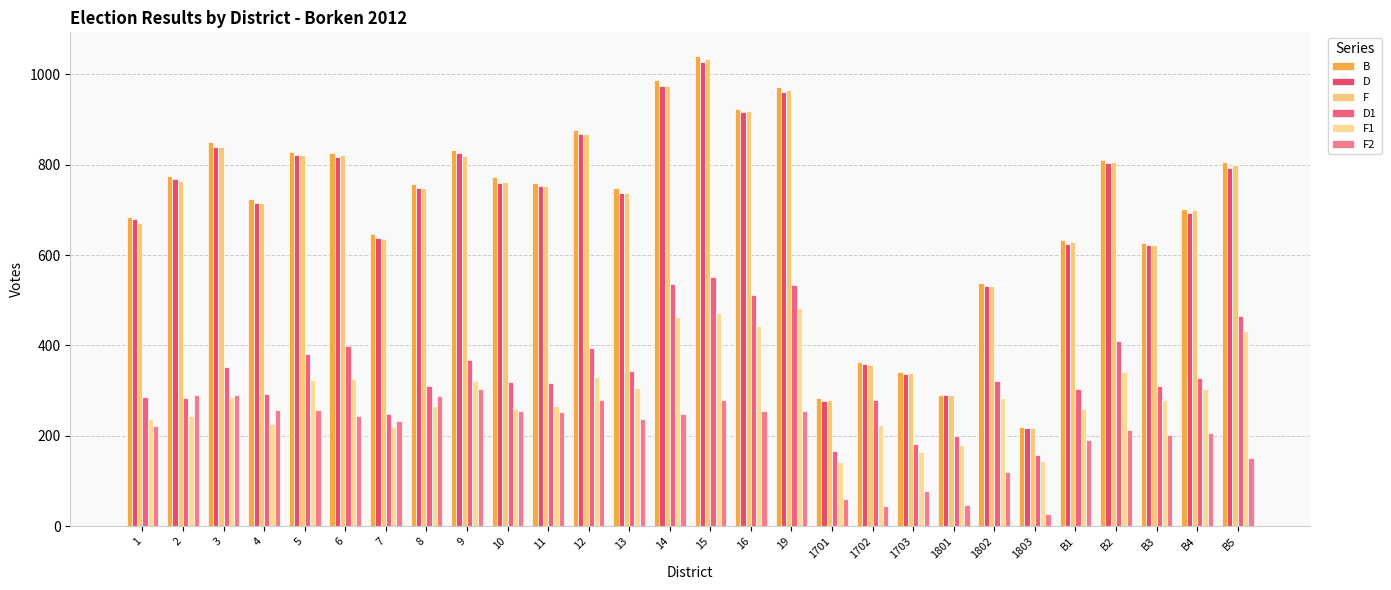

How many bars are there in each group?

6